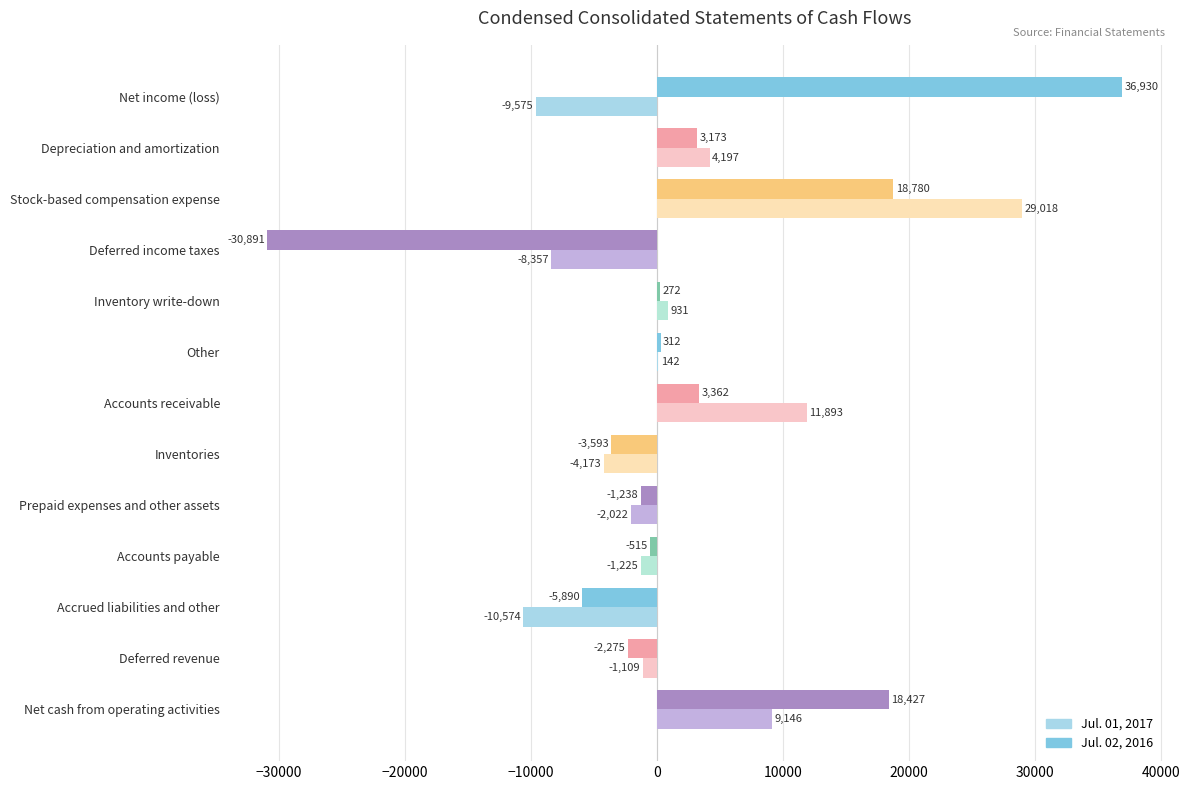

Which series has the largest total across all categories?

Jul. 02, 2016